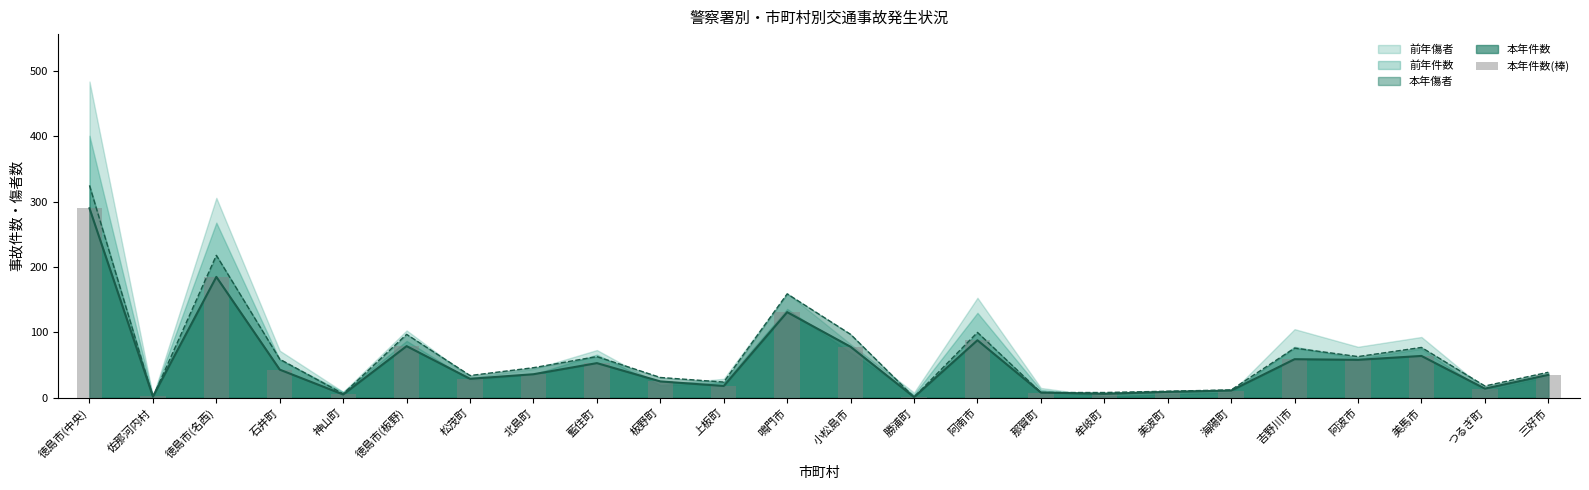

What position from the right is 石井町?

21